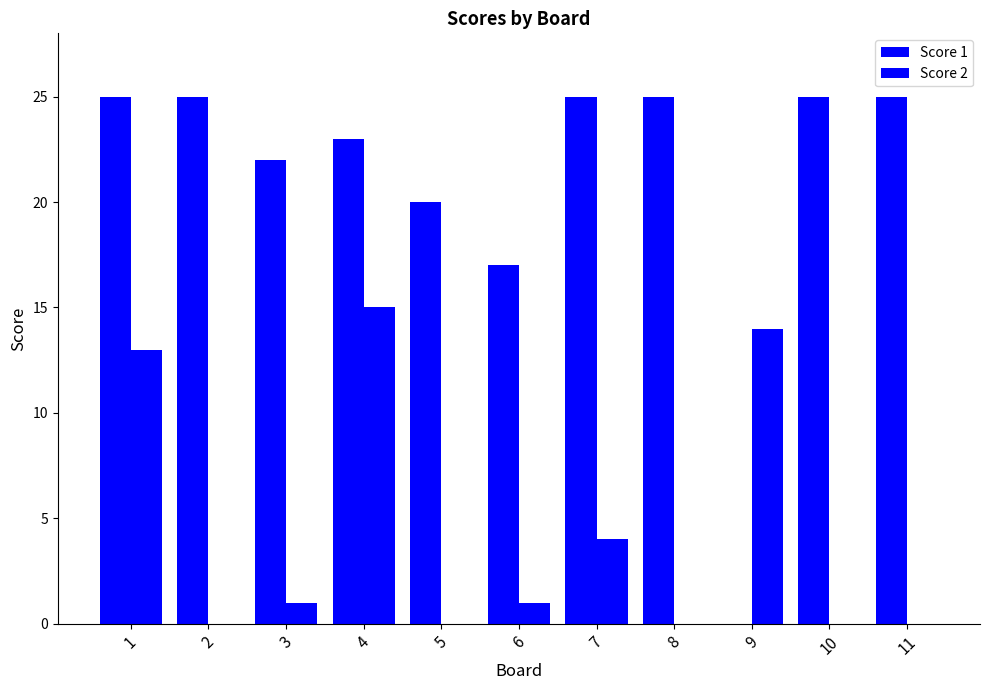

What is the difference between the maximum and minimum values in the Score 2 series?

15